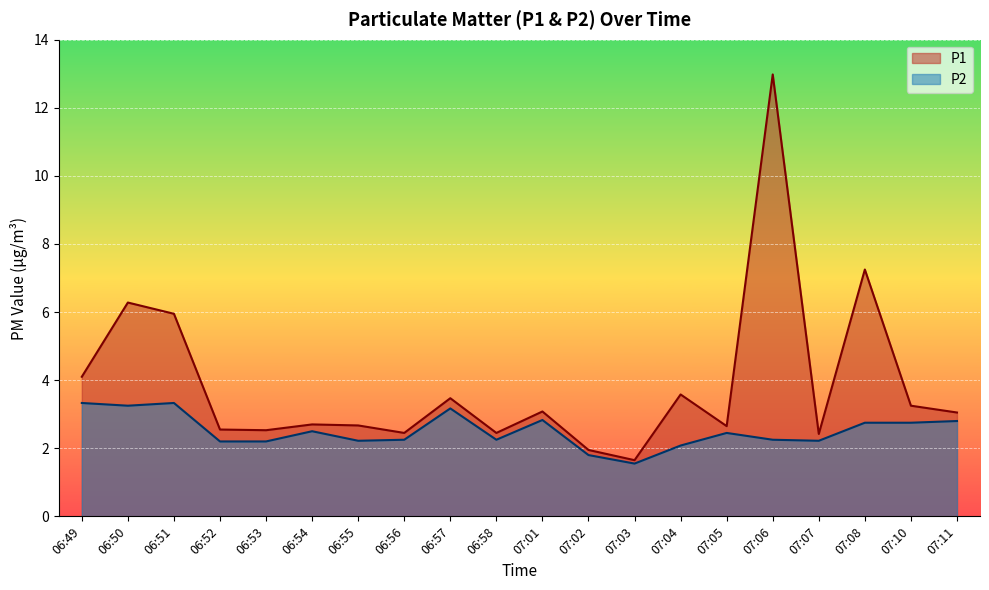

Which series has the largest range (max minus min)?

P1